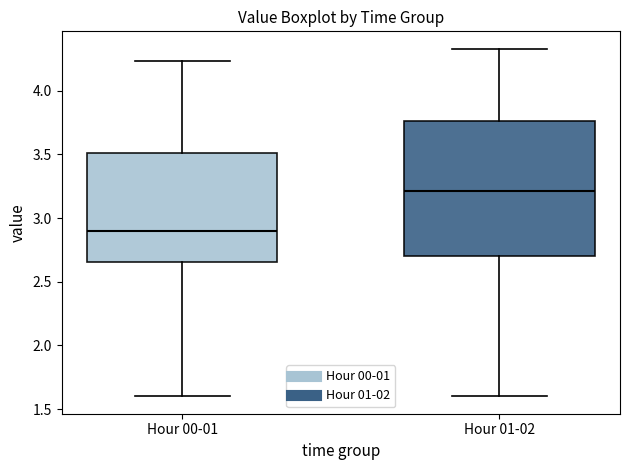

Which box is the tallest, from its lower edge to its upper edge?

Hour 01-02